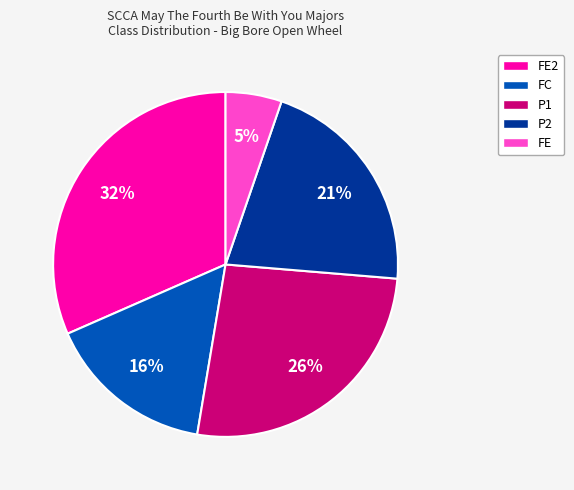

Is there a majority slice in this chart?

No